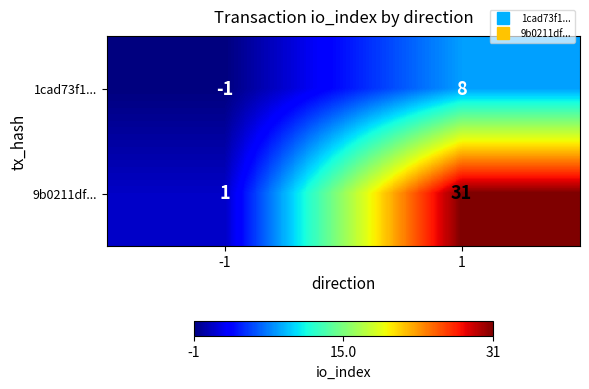

What is the maximum value for 1cad73f1...?

8